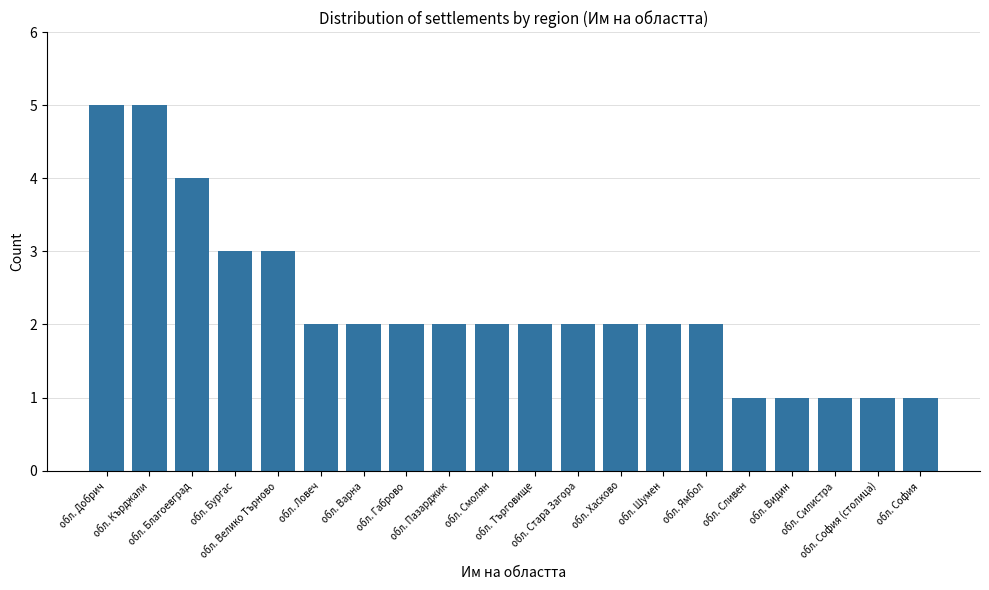

How many values are between 2 and 3?

12